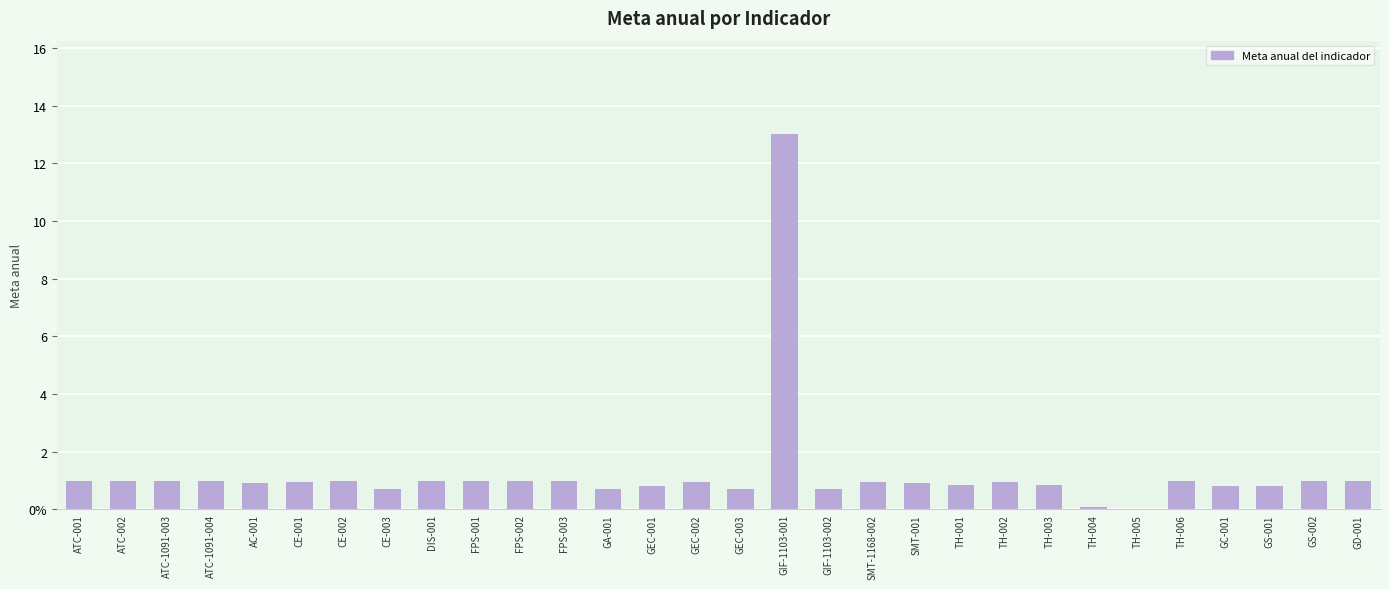

Rank the categories by value from highest to lowest.

GIF-1103-001, ATC-001, ATC-002, ATC-1091-003, ATC-1091-004, DIS-001, FPS-001, FPS-002, FPS-003, TH-006, GS-002, GD-001, CE-002, CE-001, TH-002, GEC-002, SMT-1168-002, AC-001, SMT-001, TH-001, TH-003, GEC-001, GC-001, GS-001, CE-003, GA-001, GEC-003, GIF-1103-002, TH-004, TH-005